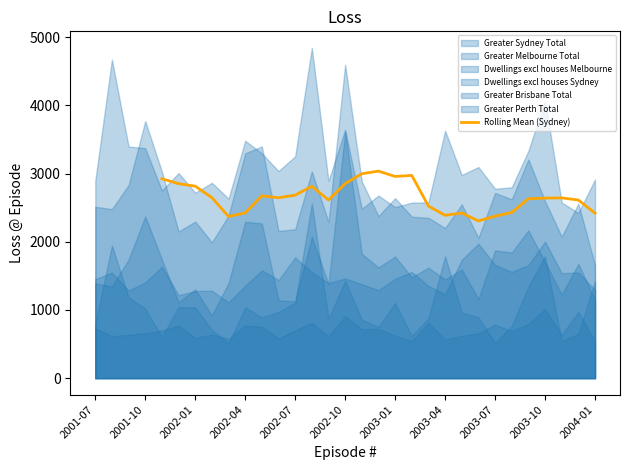

What is the highest value of the Rolling Mean (Sydney) series?

3035.6